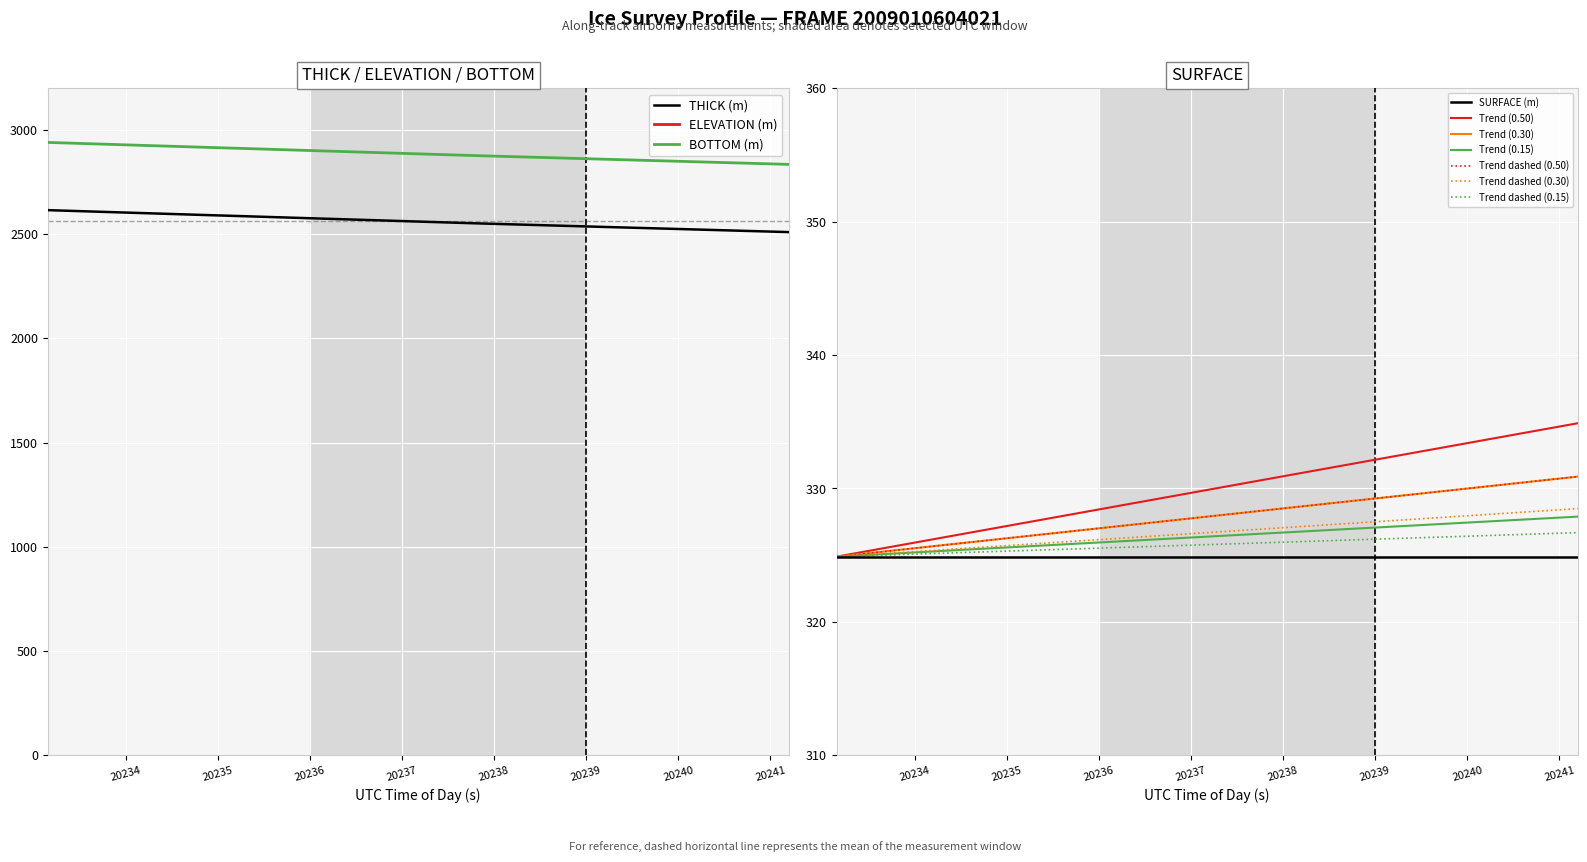

What is the lowest value of the BOTTOM (m) series?

2834.9